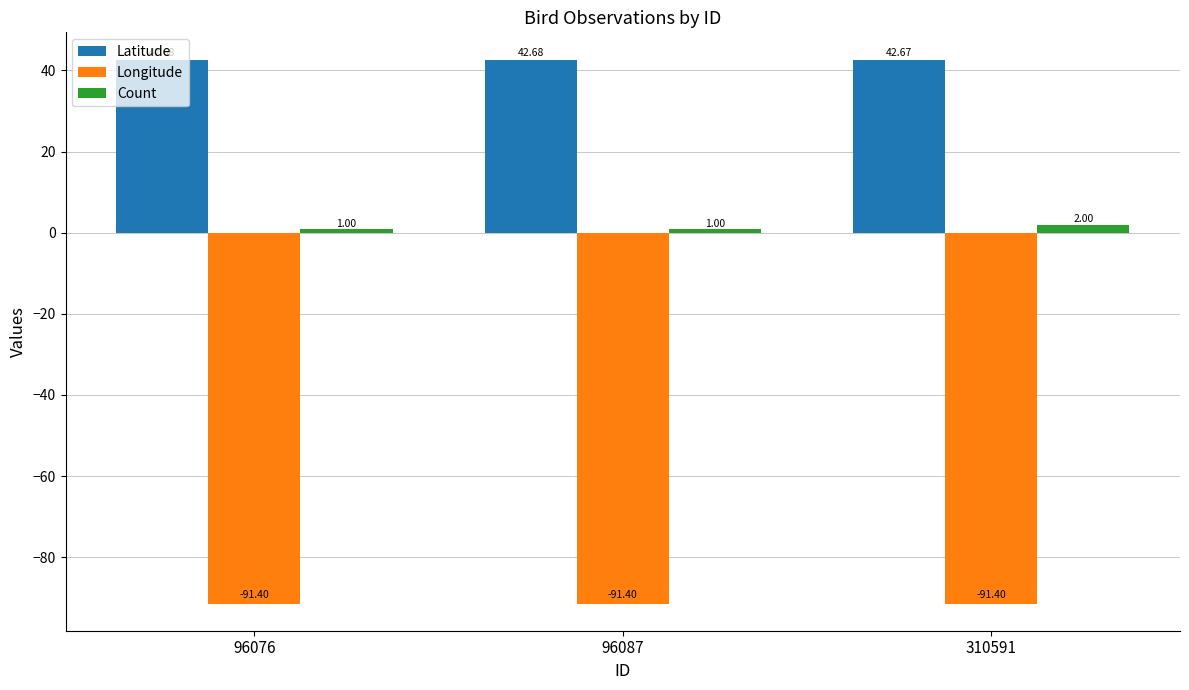

The value of Longitude at 310591 is -91.4. True or false?

True